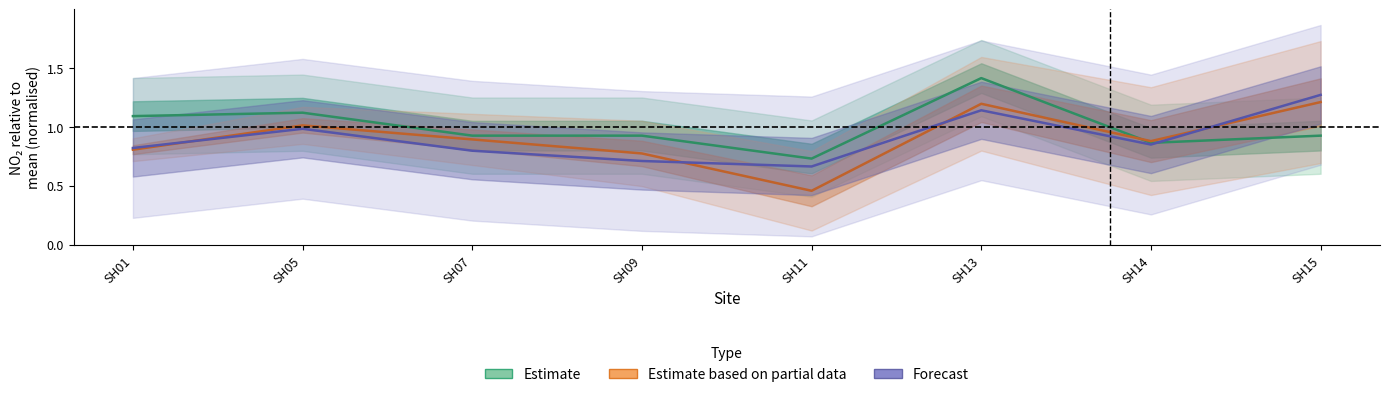

The value of Forecast at SH05 is 1.0. True or false?

True